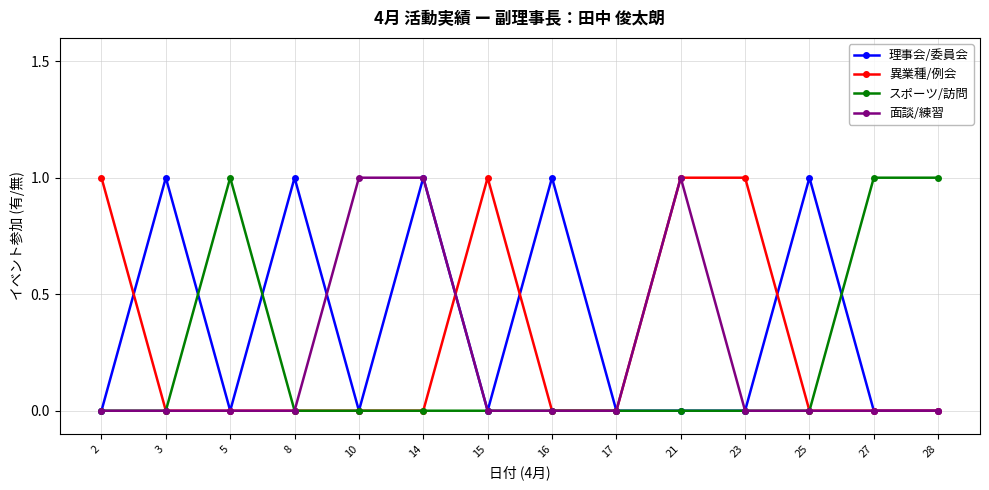

True or false: 面談/練習 has more than 0 points higher than both neighbors.

True